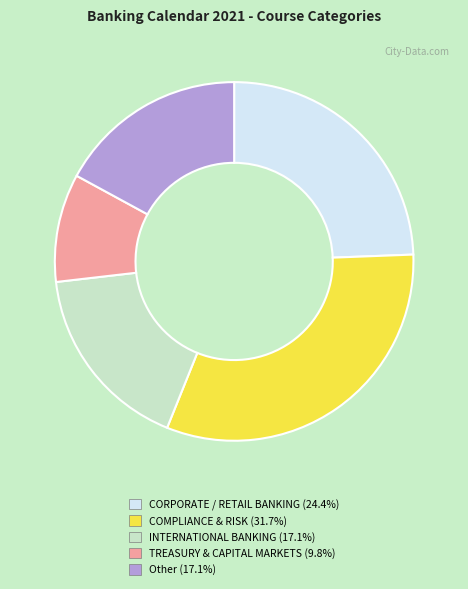

Is the sum of Other and INTERNATIONAL BANKING greater than half?

No